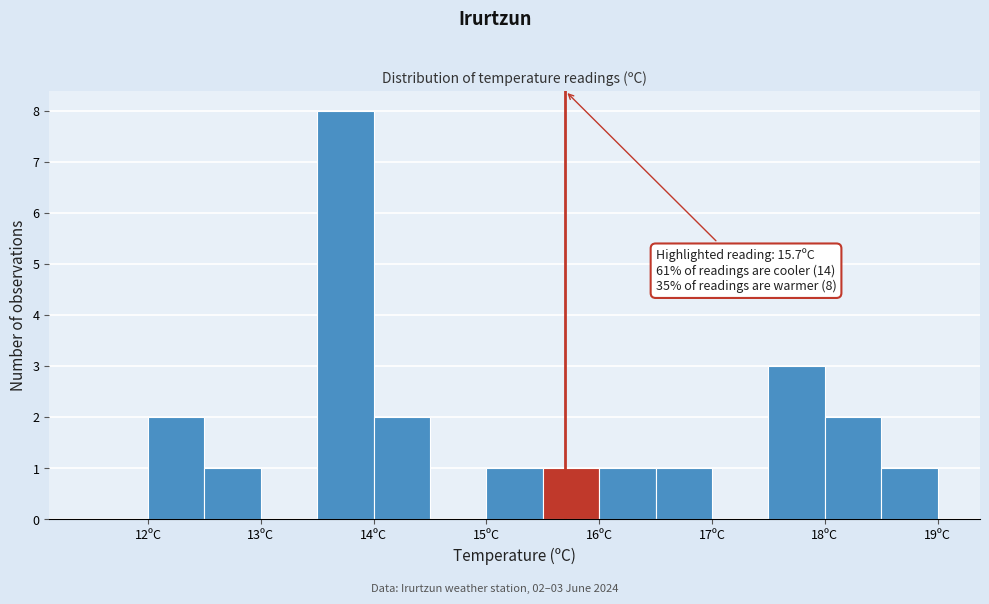

Over which range of the x-axis is the bar tallest?

13.5 to 14.0